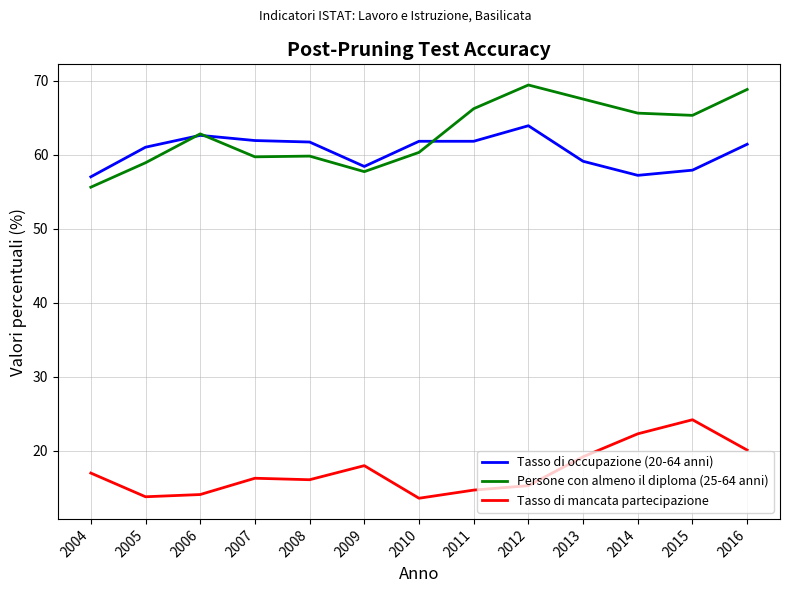

True or false: Tasso di mancata partecipazione and Tasso di occupazione (20-64 anni) intersect in this chart.

False